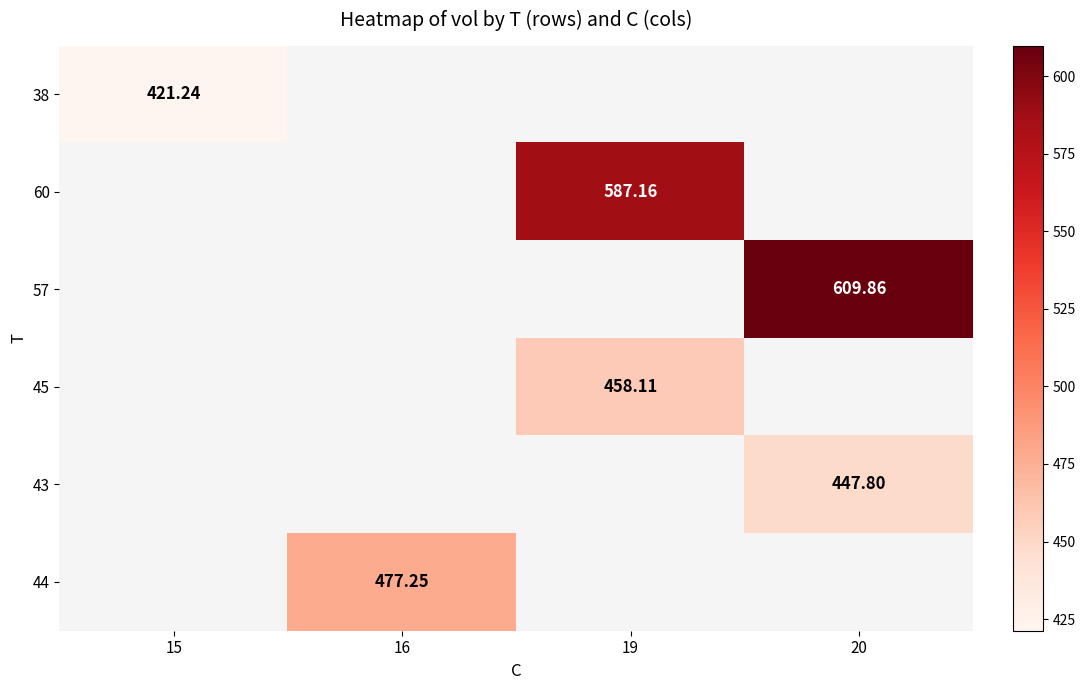

List the labels in order of 38 value, smallest first.

15, 16, 19, 20